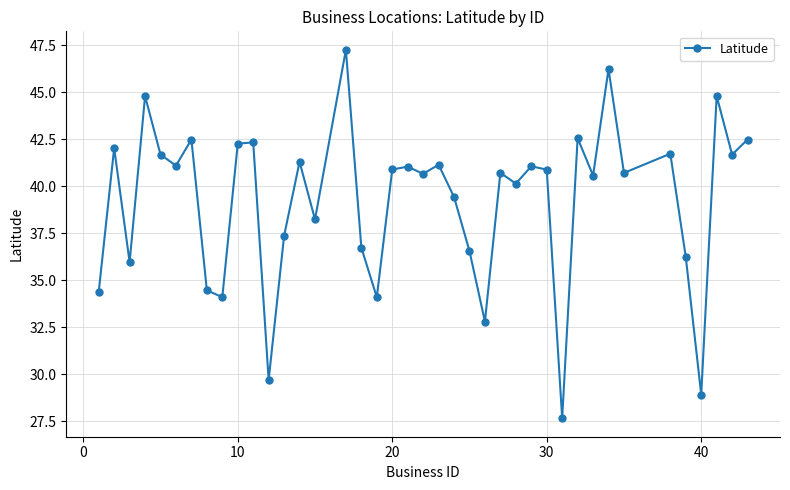

What is the maximum value shown in the chart?

47.3